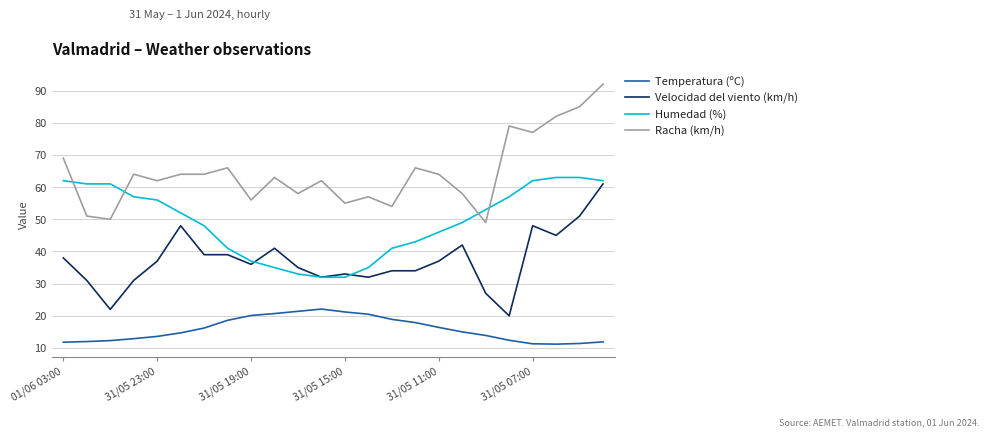

Rank the series by their average value, from lowest to highest.

Temperatura (ºC), Velocidad del viento (km/h), Humedad (%), Racha (km/h)